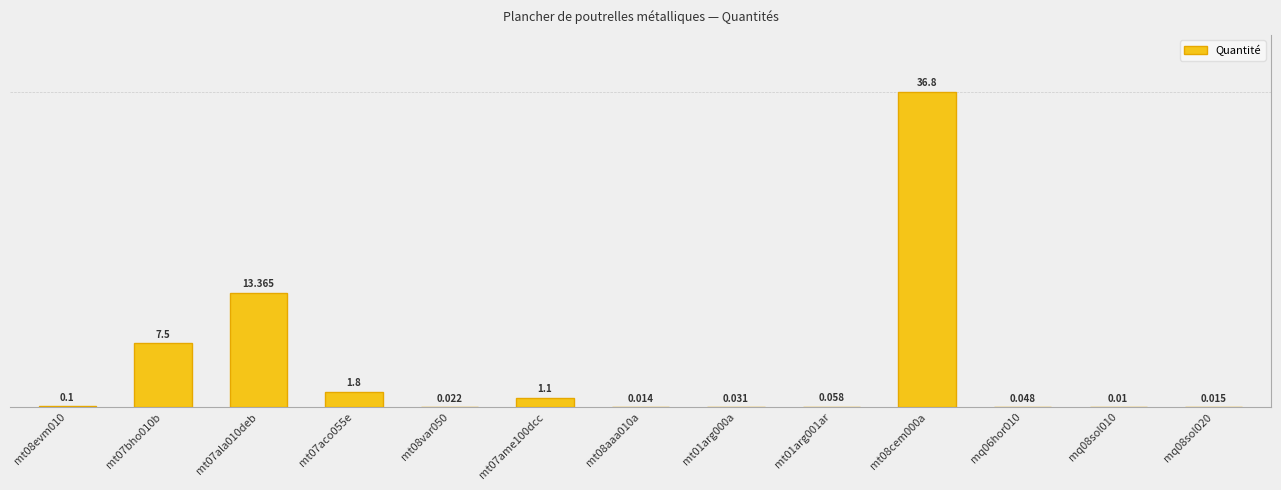

What is the label of the 5th bar from the right?

mt01arg001ar